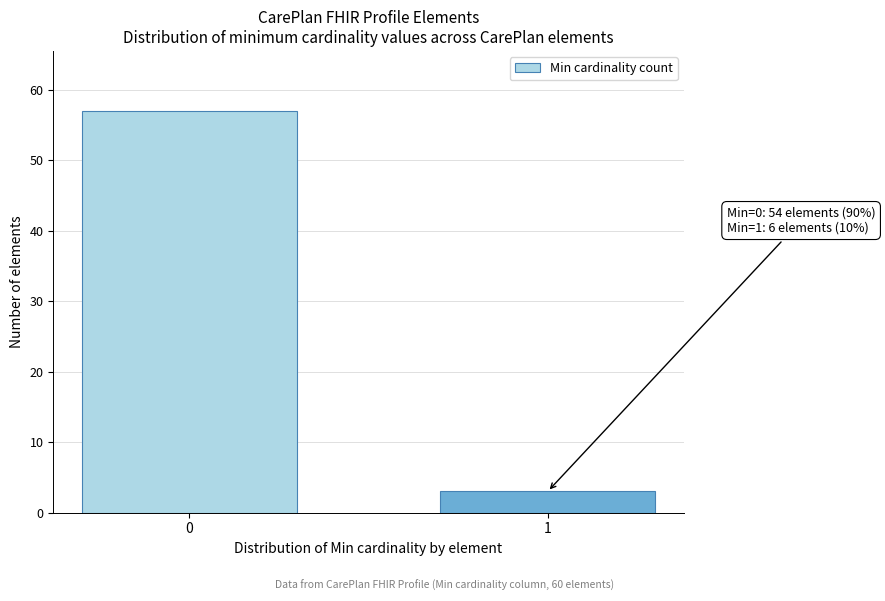

Reading right to left, transcribe all the data shown in this chart.

3	57